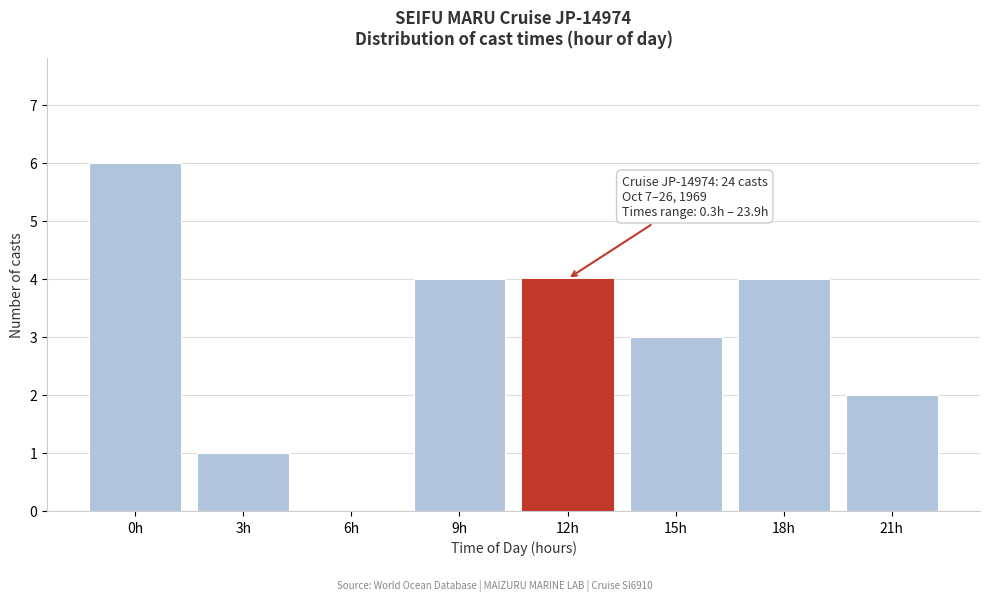

Reading left to right, what are all the values shown in this chart?

0h=6	3h=1	6h=0	9h=4	12h=4	15h=3	18h=4	21h=2